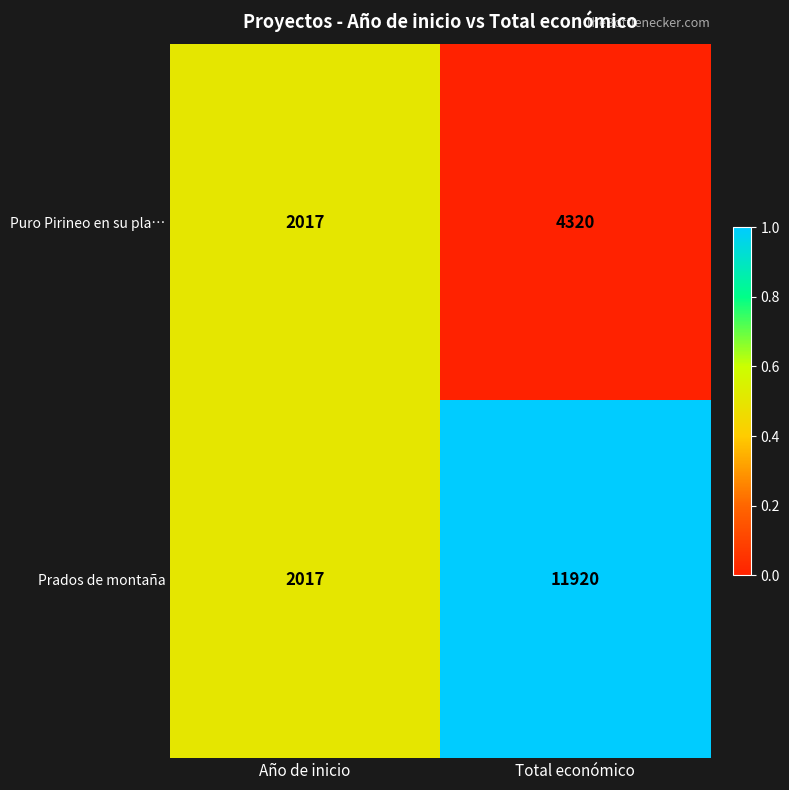

What is the sum of all Prados de montaña values?

13937